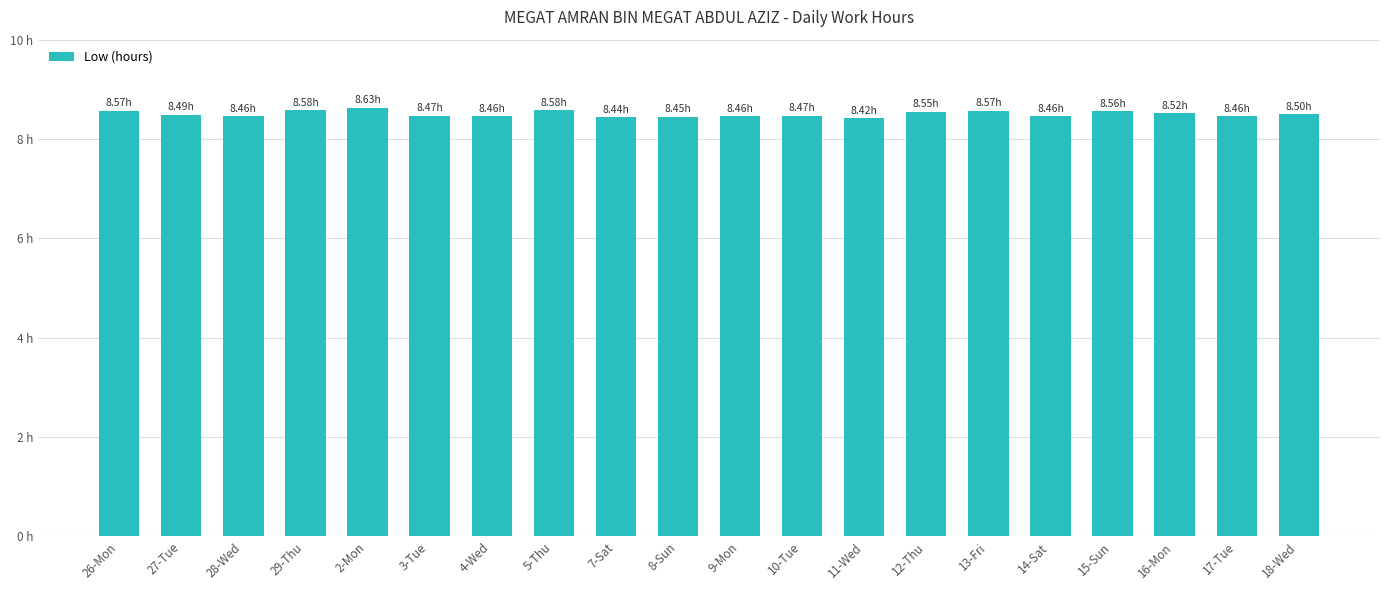

Which category has the lowest value across all series?

11-Wed